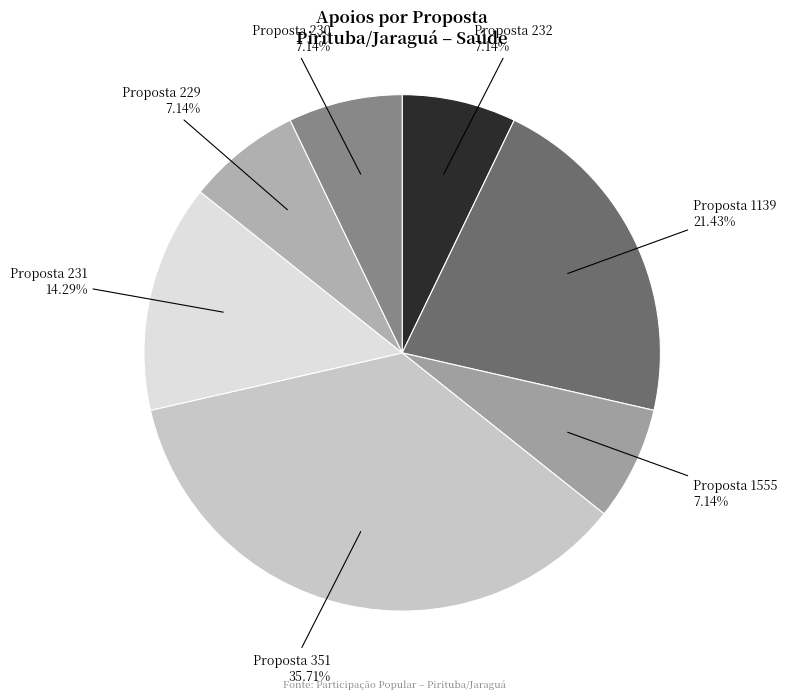

How many slices are in this pie chart?

7